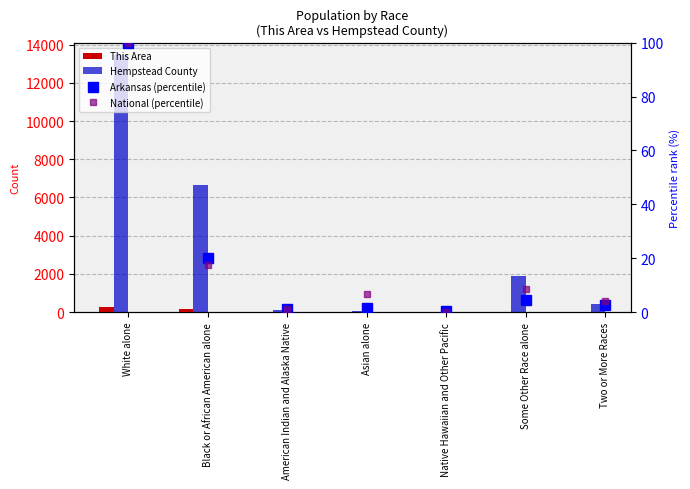

List the series in order of their peak value, highest first.

Hempstead County, This Area, Arkansas (percentile), National (percentile)